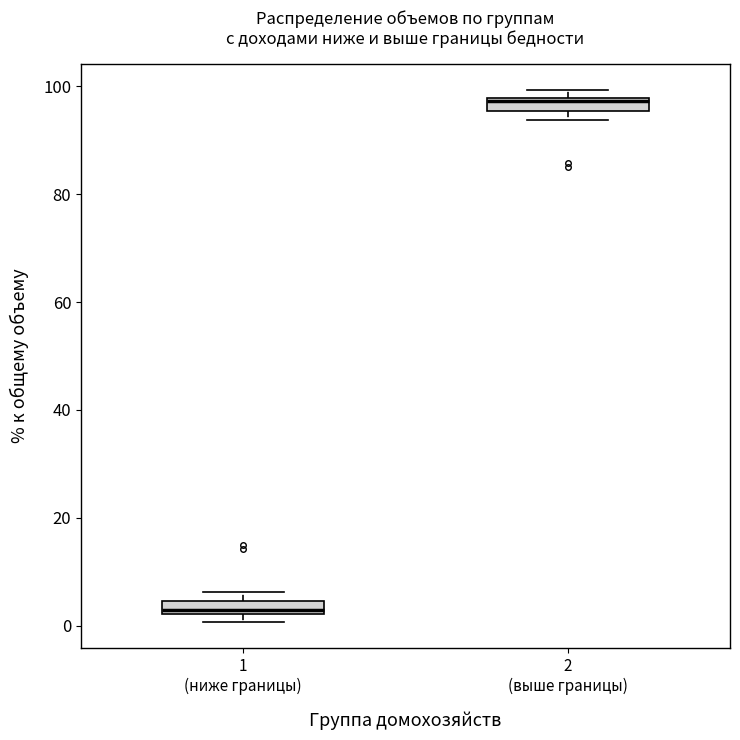

Which box has the lowest median line?

1 (ниже границы)